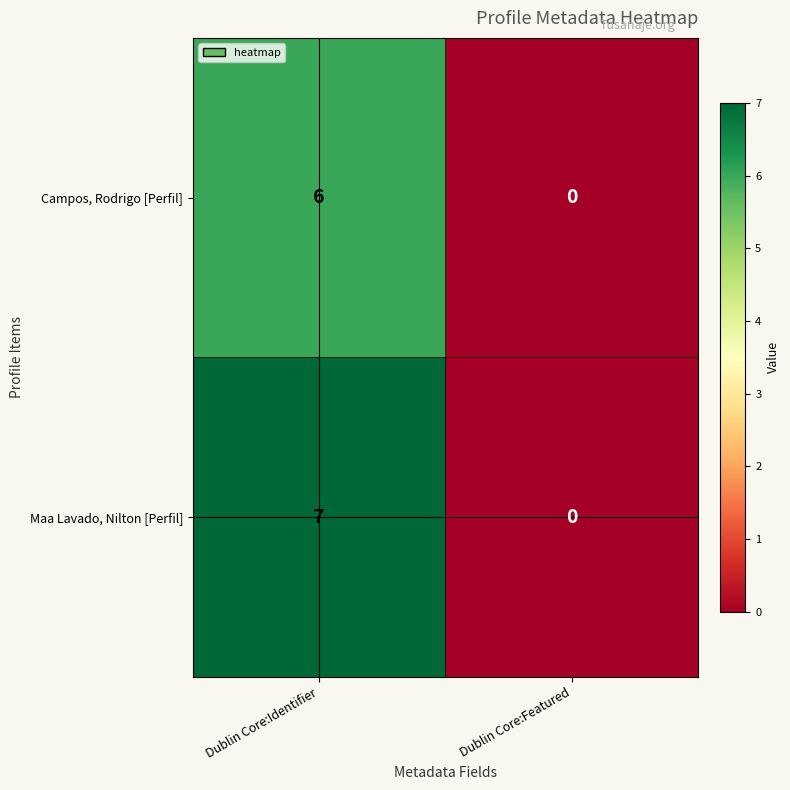

Which series has the widest spread of values?

Maa Lavado, Nilton [Perfil]